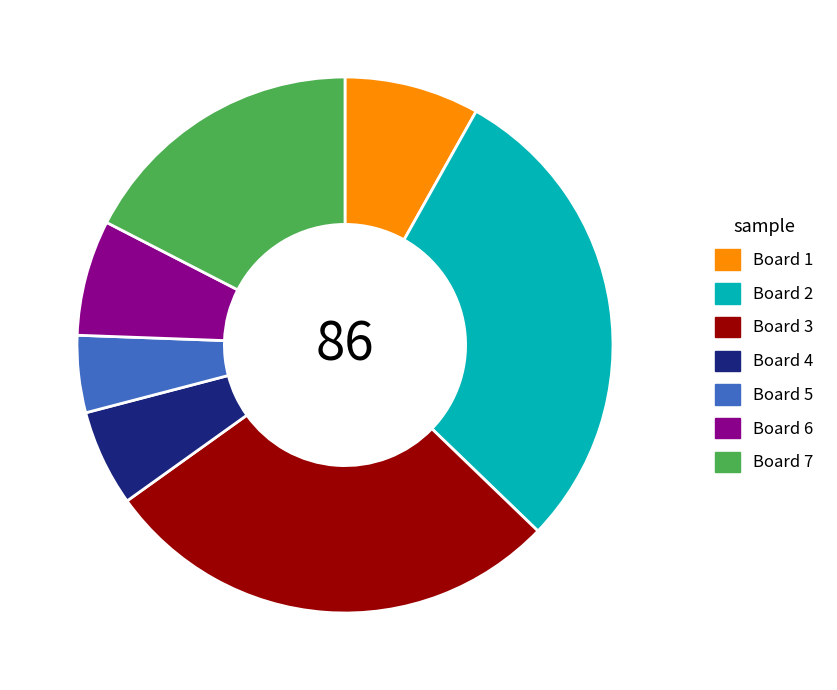

How many segments does this pie chart have?

7